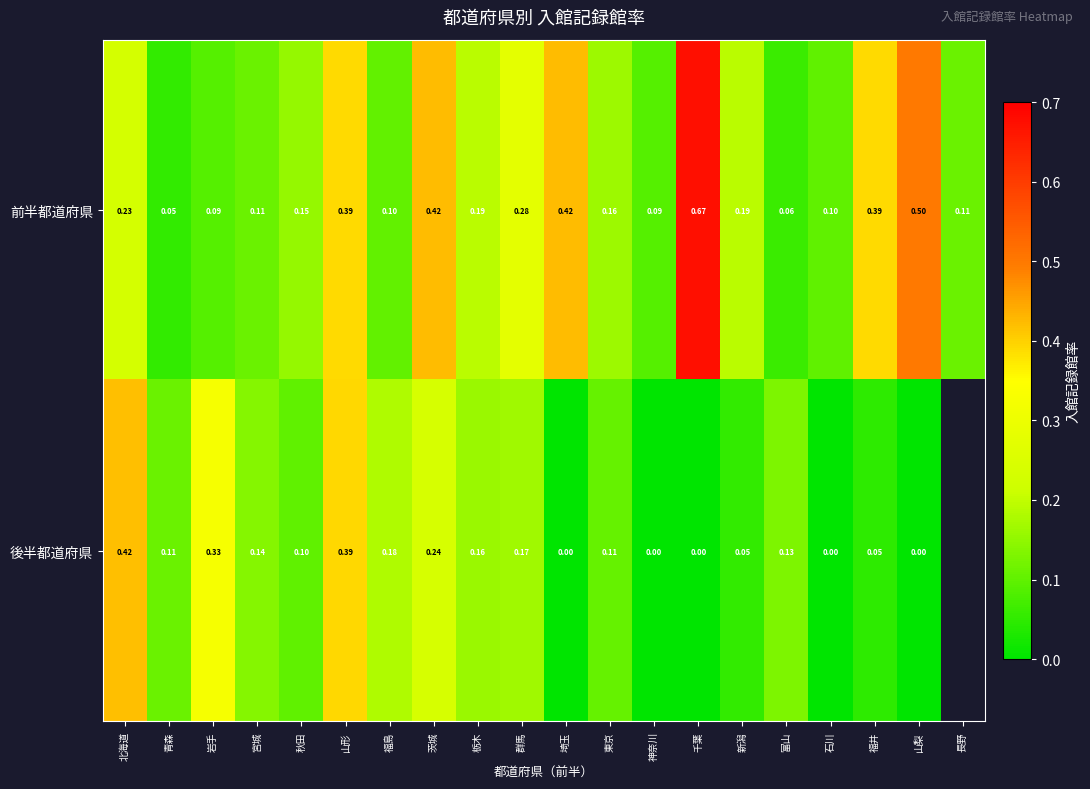

At which label does 前半都道府県 reach its peak?

千葉